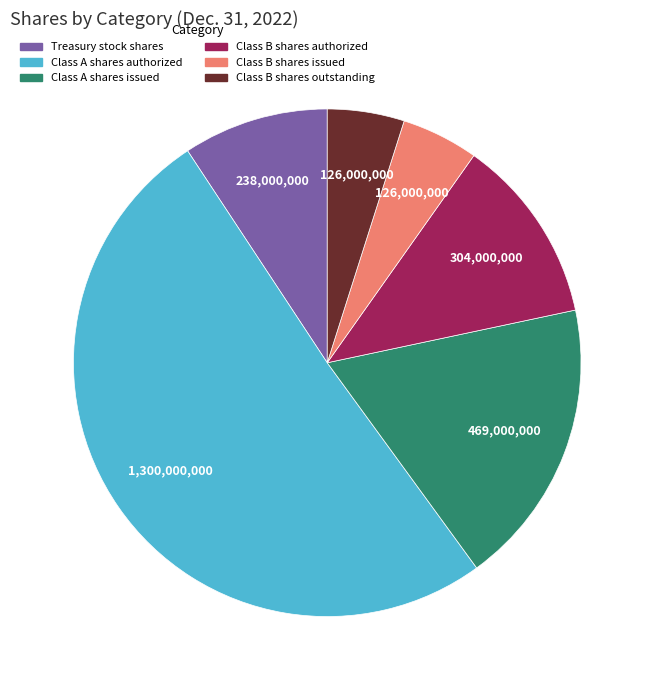

Is it true that Class B shares outstanding is 5% of the pie?

True